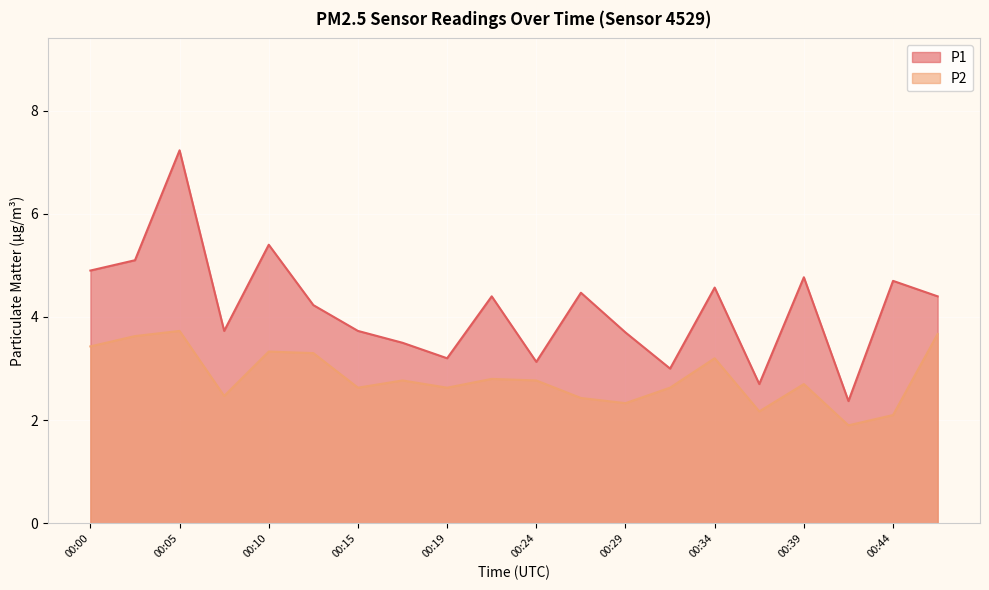

What is the total value across all series at 00:34?

7.8